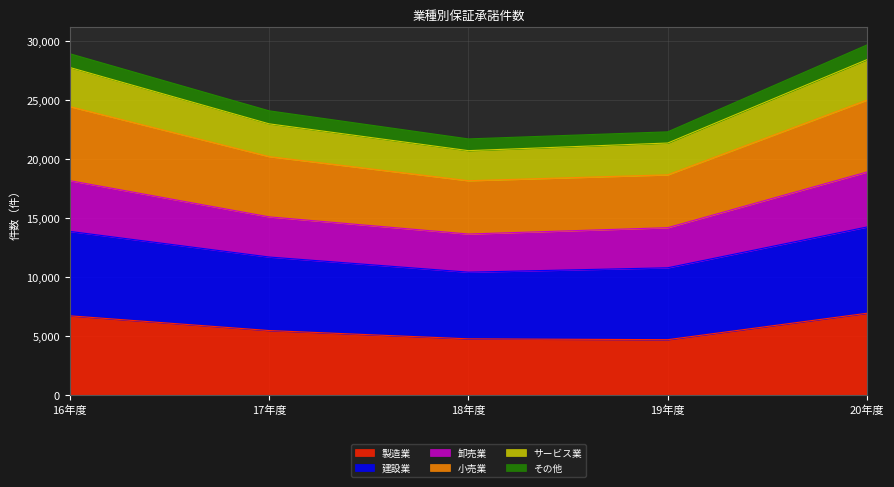

Where does the 製造業 series first go above 5479?

16年度